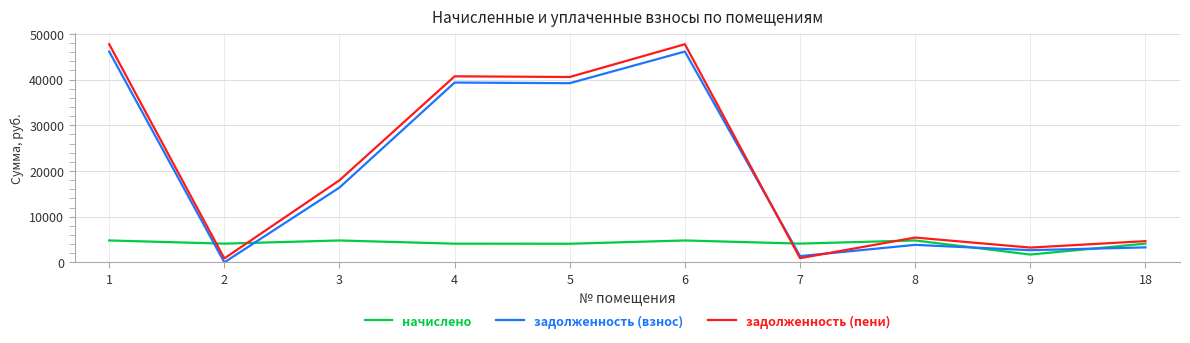

How many lines are shown in the chart?

3